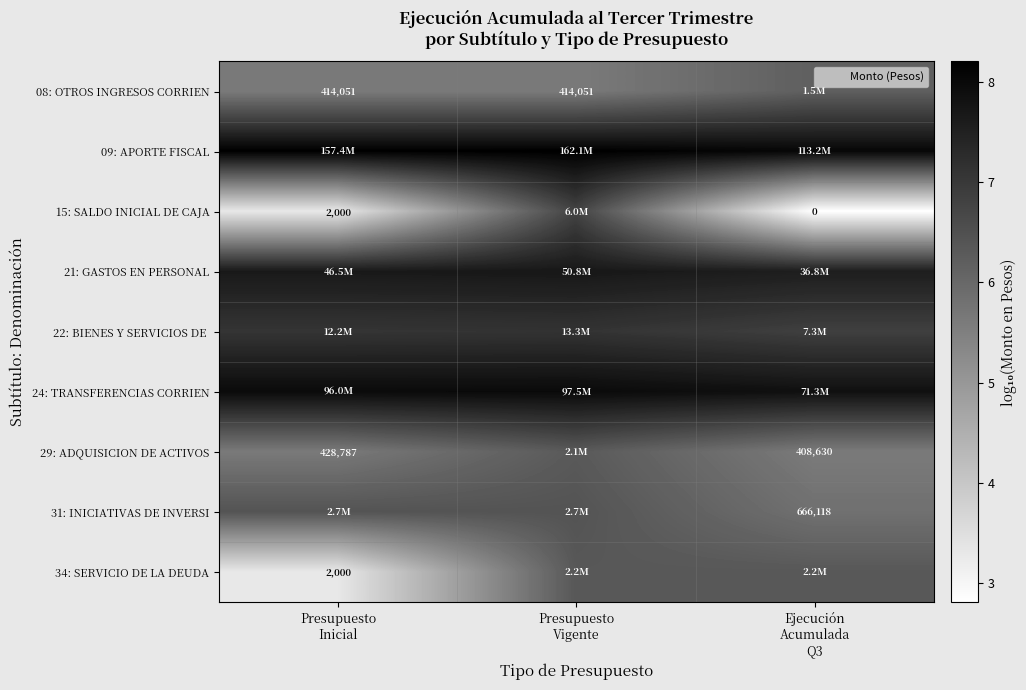

At which label is 34: SERVICIO DE LA DEUDA closest to 4?

Presupuesto Inicial